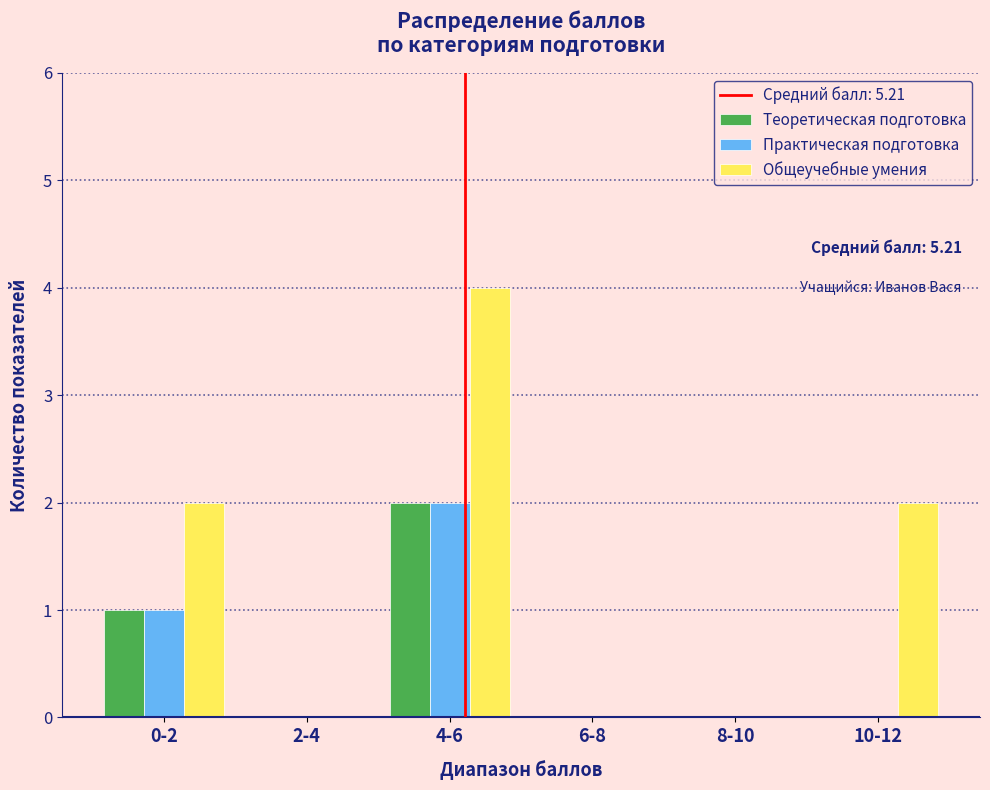

Reading left to right, transcribe all the data shown in this chart.

Теоретическая подготовка: 0-2=1	2-4=0	4-6=2	6-8=0	8-10=0	10-12=0
Практическая подготовка: 0-2=1	2-4=0	4-6=2	6-8=0	8-10=0	10-12=0
Общеучебные умения: 0-2=2	2-4=0	4-6=4	6-8=0	8-10=0	10-12=2